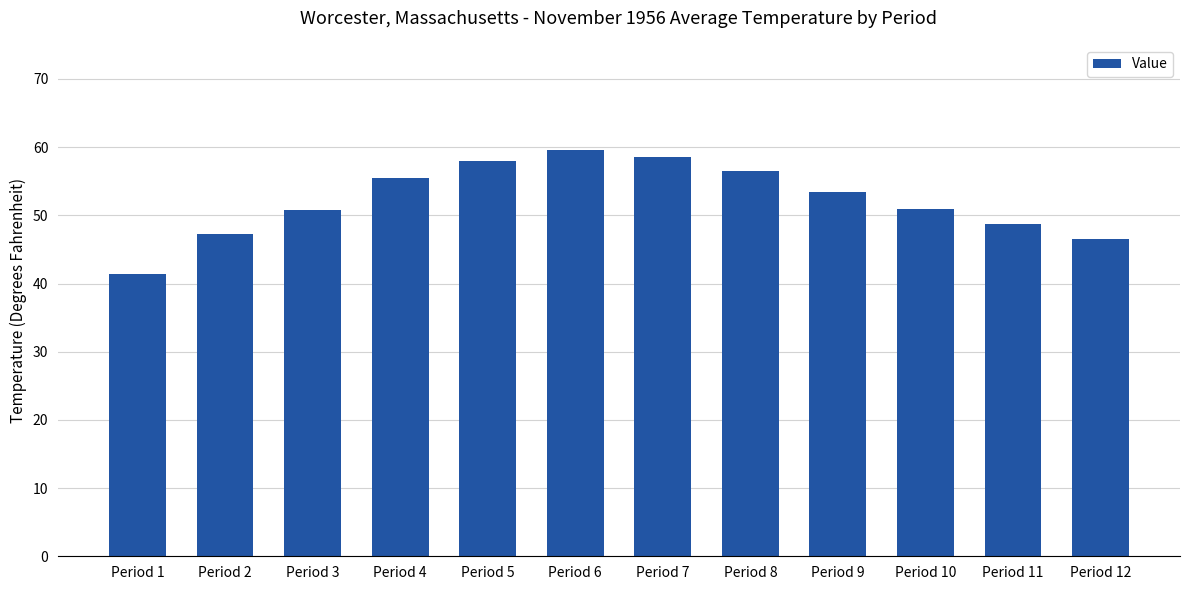

Does the chart contain any negative values?

No